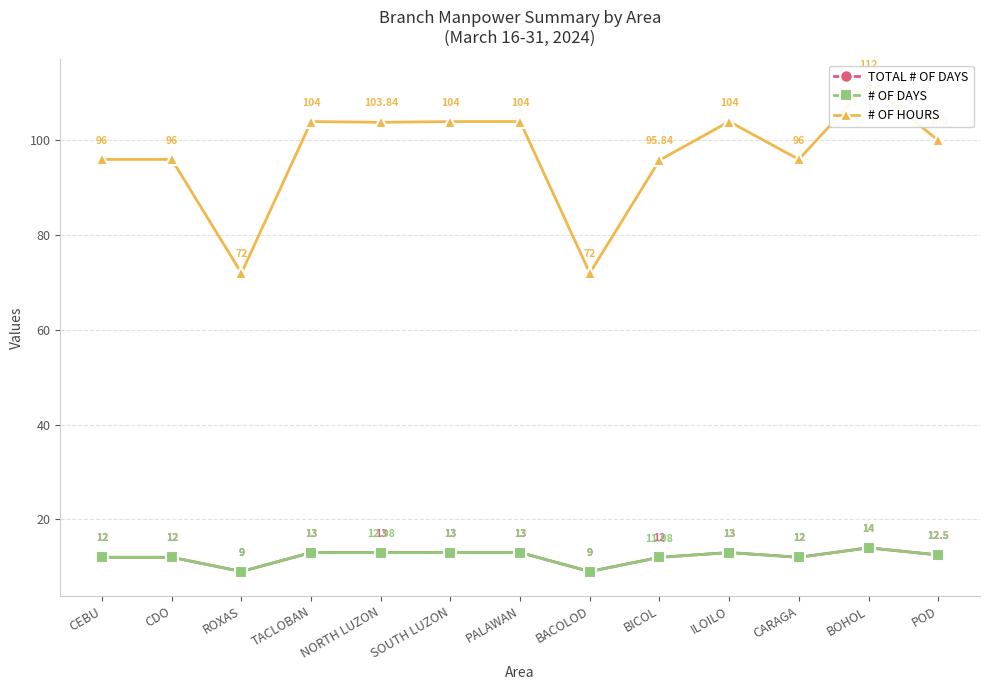

Which has a higher value, TACLOBAN or BOHOL?

BOHOL